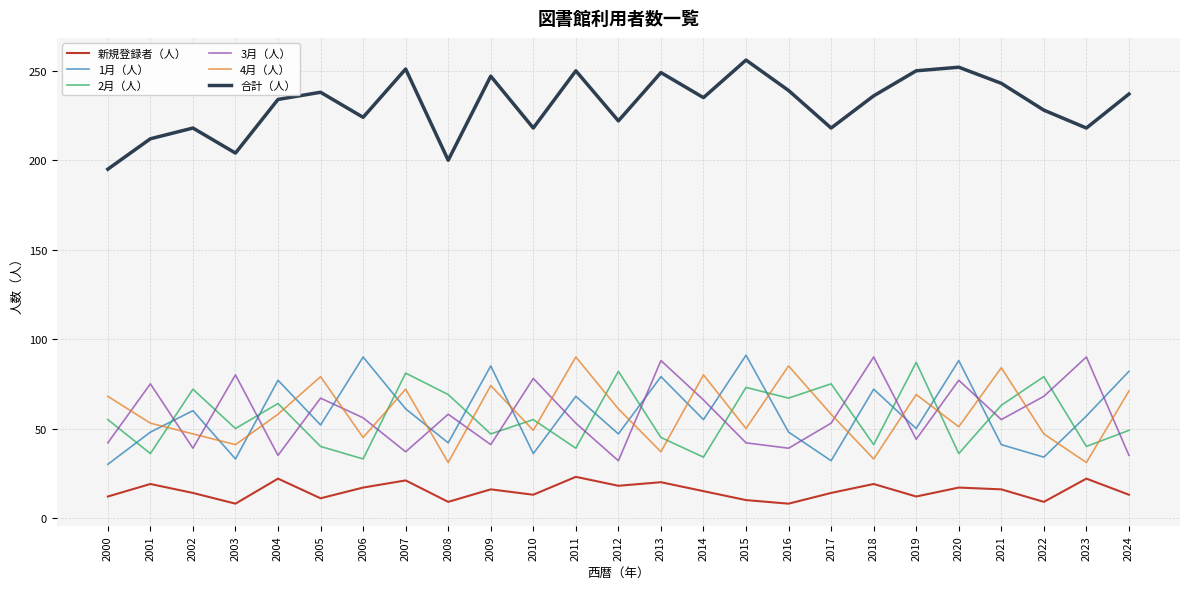

True or false: 新規登録者（人） has a value of 12 at 2019.

True